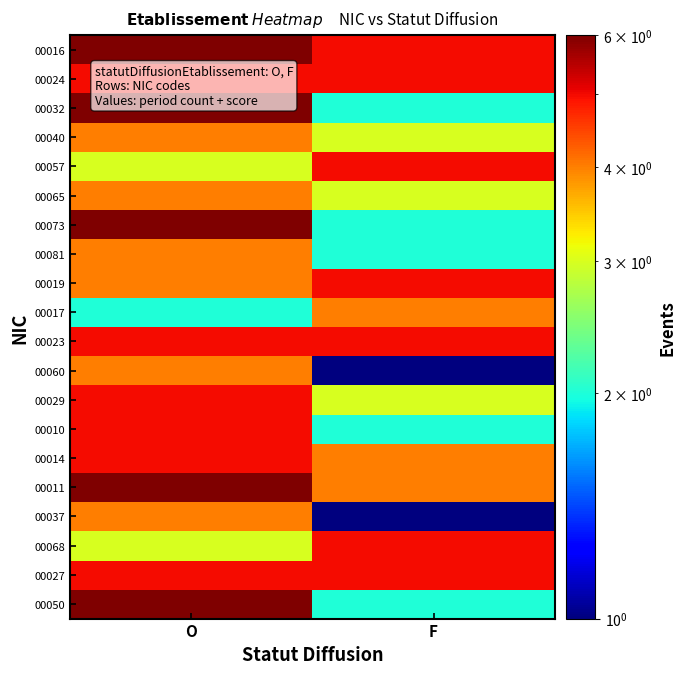

Reading left to right, list all the values displayed in this chart.

00016: O=6	F=5
00024: O=5	F=5
00032: O=6	F=2
00040: O=4	F=3
00057: O=3	F=5
00065: O=4	F=3
00073: O=6	F=2
00081: O=4	F=2
00019: O=4	F=5
00017: O=2	F=4
00023: O=5	F=5
00060: O=4	F=1
00029: O=5	F=3
00010: O=5	F=2
00014: O=5	F=4
00011: O=6	F=4
00037: O=4	F=1
00068: O=3	F=5
00027: O=5	F=5
00050: O=6	F=2